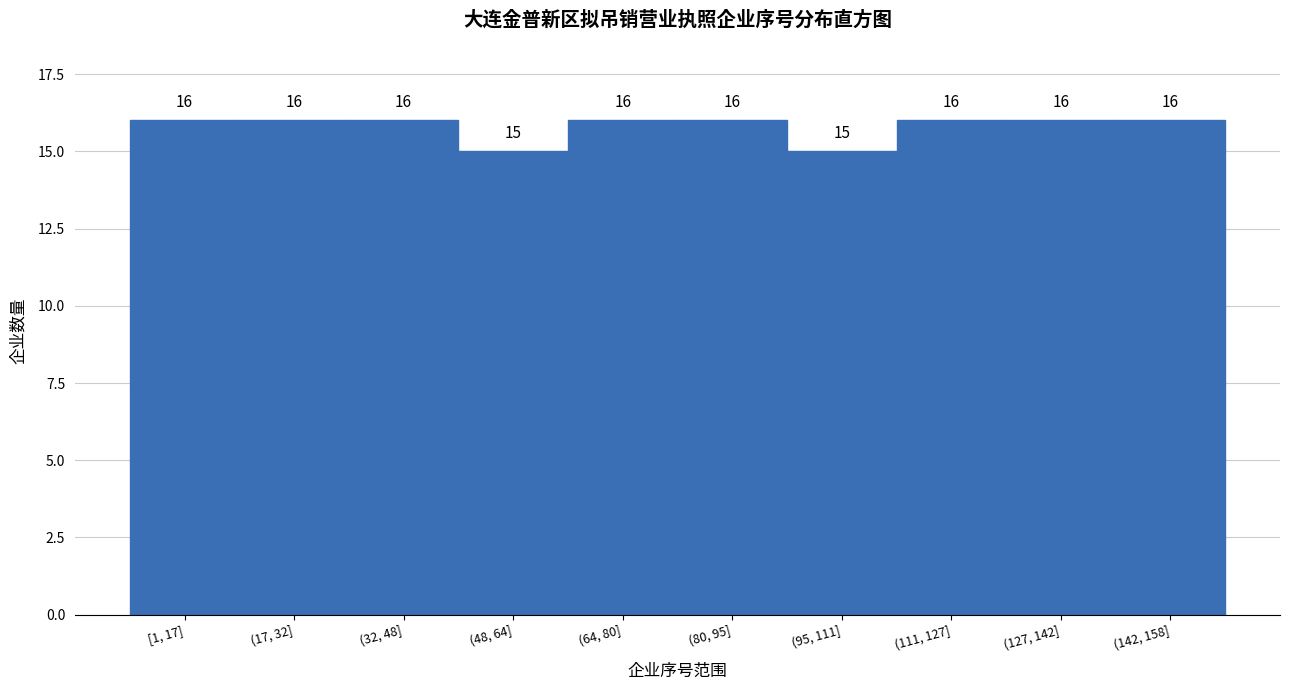

Reading left to right, extract all data points from this chart.

16	16	16	15	16	16	15	16	16	16